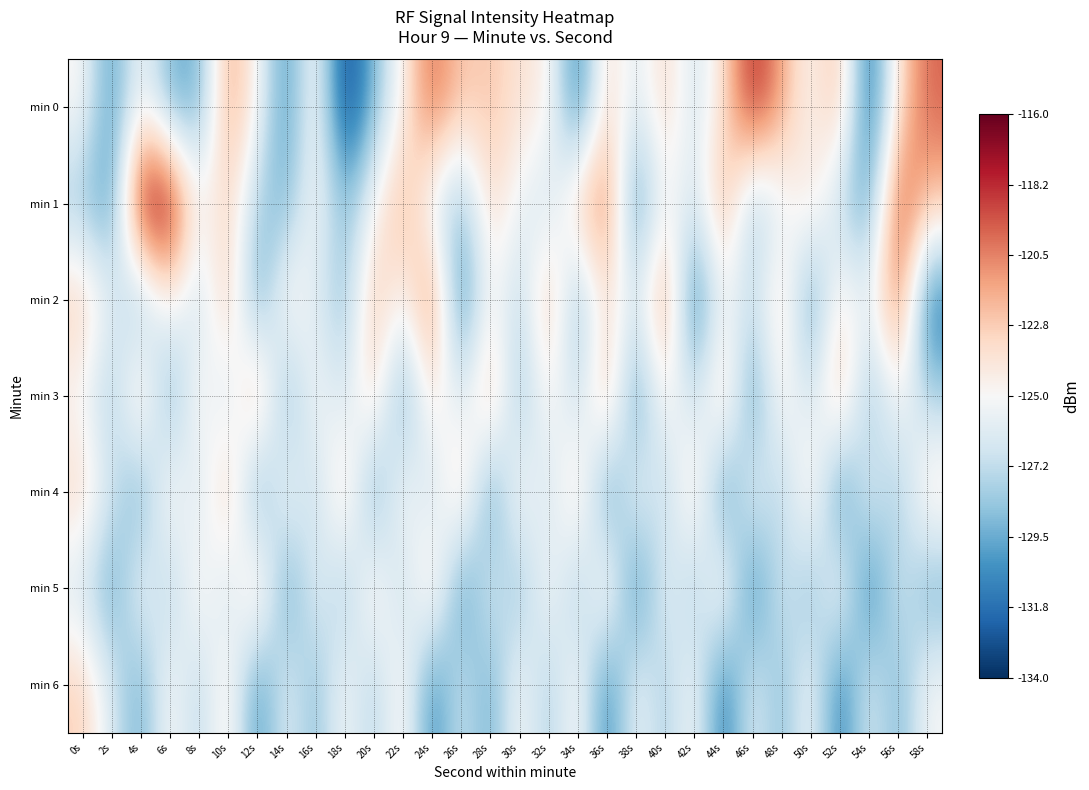

Reading left to right, transcribe all the data shown in this chart.

min 0: 0s=-124.7	2s=-130.6	4s=-124.8	6s=-129.5	8s=-129.6	10s=-121.1	12s=-124.8	14s=-130.9	16s=-124.1	18s=-133.8	20s=-129.0	22s=-124.6	24s=-119.6	26s=-122.7	28s=-122.4	30s=-123.8	32s=-124.2	34s=-131.9	36s=-122.8	38s=-126.5	40s=-122.9	42s=-126.9	44s=-123.6	46s=-117.7	48s=-121.5	50s=-125.1	52s=-121.7	54s=-132.5	56s=-123.5	58s=-119.7
min 1: 0s=-128.5	2s=-130.6	4s=-116.5	6s=-116.4	8s=-125.1	10s=-122.8	12s=-128.0	14s=-129.3	16s=-124.5	18s=-129.2	20s=-124.8	22s=-121.5	24s=-126.3	26s=-128.9	28s=-123.1	30s=-125.6	32s=-127.2	34s=-122.4	36s=-119.8	38s=-131.2	40s=-124.6	42s=-126.8	44s=-121.3	46s=-128.7	48s=-125.9	50s=-123.5	52s=-127.6	54s=-130.1	56s=-118.9	58s=-122.3
min 2: 0s=-122.5	2s=-125.8	4s=-129.3	6s=-124.1	8s=-127.6	10s=-121.9	12s=-130.4	14s=-123.7	16s=-126.2	18s=-128.8	20s=-122.1	22s=-125.4	24s=-119.7	26s=-131.6	28s=-124.3	30s=-127.9	32s=-121.6	34s=-129.5	36s=-123.2	38s=-126.7	40s=-120.3	42s=-132.1	44s=-124.9	46s=-127.4	48s=-122.8	50s=-130.7	52s=-123.6	54s=-126.1	56s=-119.4	58s=-131.9
min 3: 0s=-125.2	2s=-128.6	4s=-122.3	6s=-130.1	8s=-123.8	10s=-127.3	12s=-121.0	14s=-129.8	16s=-124.5	18s=-127.0	20s=-122.7	22s=-130.3	24s=-123.4	26s=-126.9	28s=-121.6	30s=-129.1	32s=-124.2	34s=-127.7	36s=-121.4	38s=-130.9	40s=-124.0	42s=-127.5	44s=-122.2	46s=-130.7	48s=-123.9	50s=-127.1	52s=-121.7	54s=-129.3	56s=-124.6	58s=-127.9
min 4: 0s=-123.1	2s=-126.5	4s=-130.0	6s=-123.7	8s=-127.2	10s=-121.8	12s=-130.6	14s=-124.4	16s=-127.8	18s=-122.5	20s=-130.3	22s=-124.1	24s=-127.6	26s=-122.2	28s=-130.8	30s=-123.9	32s=-127.3	34s=-122.6	36s=-131.0	38s=-124.7	40s=-128.1	42s=-122.8	44s=-131.2	46s=-124.9	48s=-128.4	50s=-123.1	52s=-131.5	54s=-125.2	56s=-128.7	58s=-123.4
min 5: 0s=-126.7	2s=-130.2	4s=-124.8	6s=-128.3	8s=-123.9	10s=-127.4	12s=-122.0	14s=-130.6	16s=-125.3	18s=-128.8	20s=-123.4	22s=-127.9	24s=-122.6	26s=-131.1	28s=-125.7	30s=-129.2	32s=-124.3	34s=-128.8	36s=-123.0	38s=-131.6	40s=-125.2	42s=-128.7	44s=-123.3	46s=-131.8	48s=-125.9	50s=-129.4	52s=-124.0	54s=-132.0	56s=-126.1	58s=-129.6
min 6: 0s=-122.8	2s=-126.3	4s=-129.8	6s=-124.4	8s=-127.9	10s=-123.5	12s=-131.0	14s=-125.6	16s=-129.1	18s=-124.7	20s=-128.2	22s=-123.8	24s=-131.3	26s=-126.4	28s=-129.9	30s=-124.5	32s=-128.4	34s=-124.1	36s=-131.5	38s=-125.1	40s=-128.3	42s=-124.6	44s=-131.9	46s=-125.7	48s=-129.2	50s=-124.8	52s=-131.7	54s=-125.9	56s=-129.4	58s=-125.0